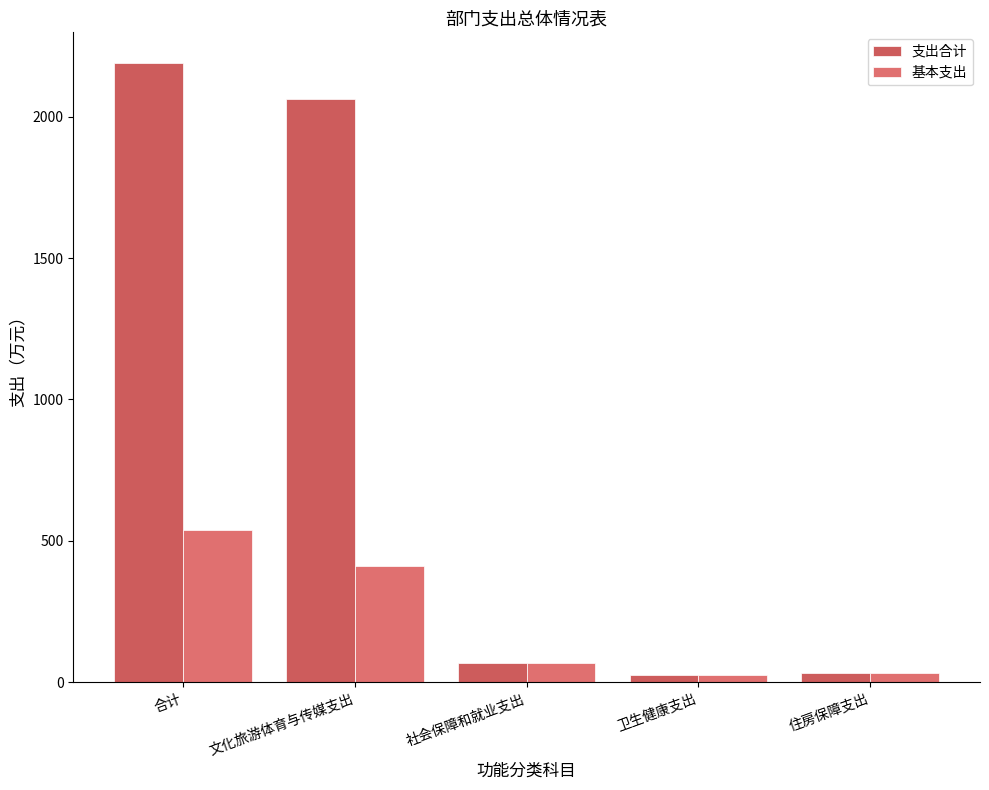

At which category is the sum across all series the highest?

合计